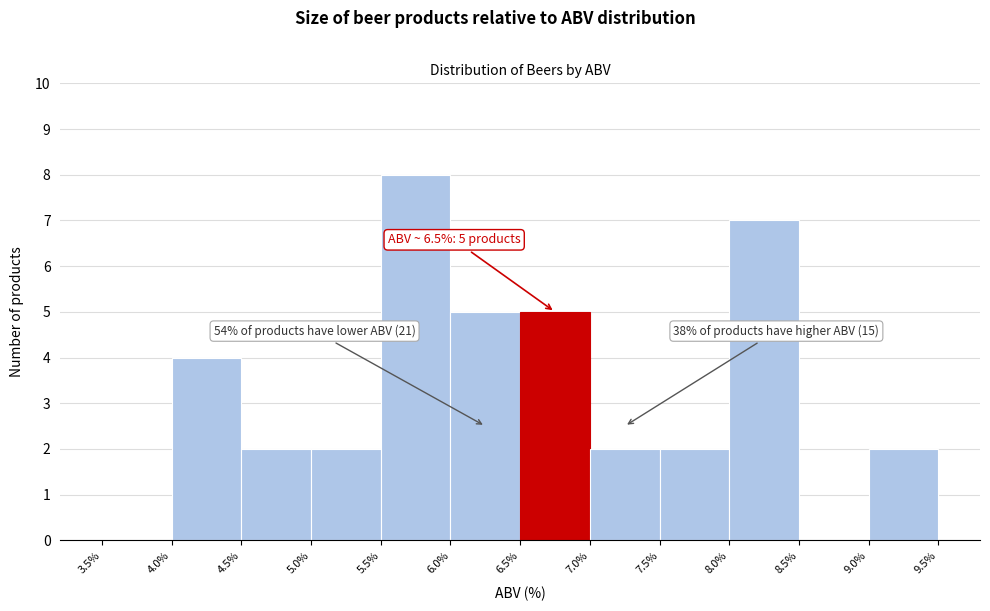

Which range on the x-axis has the tallest bar?

5.5% to 6.0%